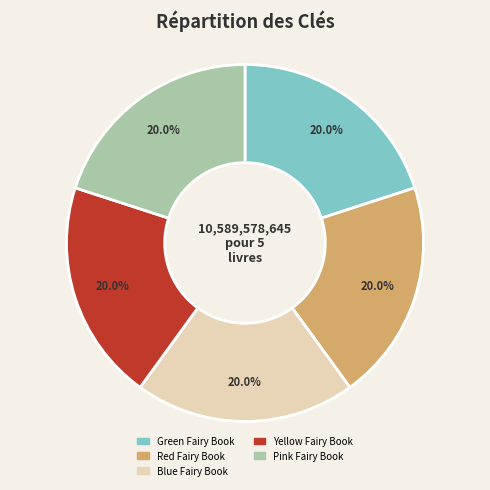

What is the total percentage of Blue Fairy Book and Green Fairy Book?

40.0%